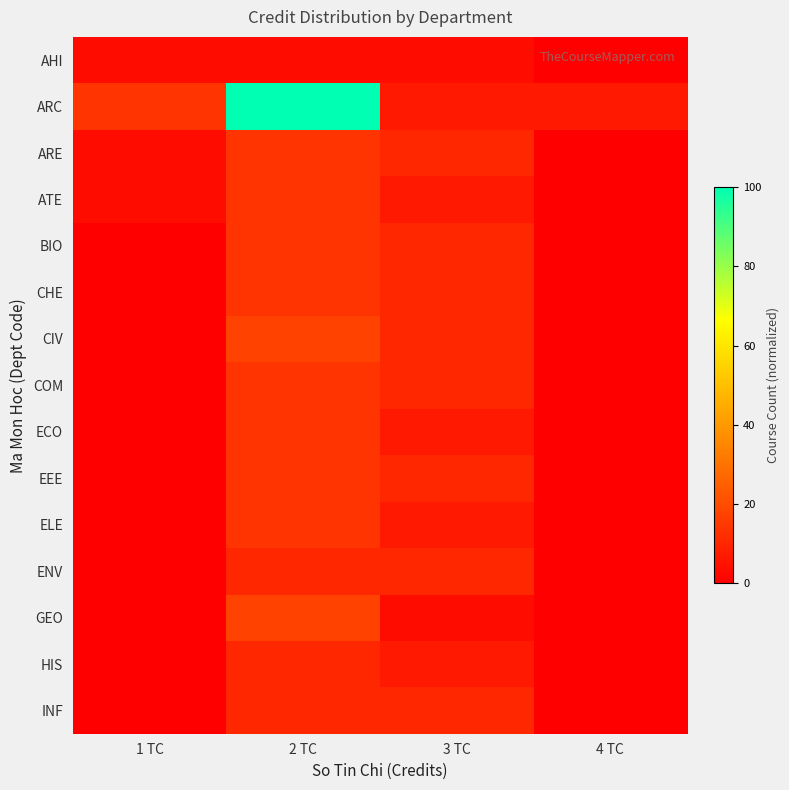

At how many categories does at least one series exceed 17?

1